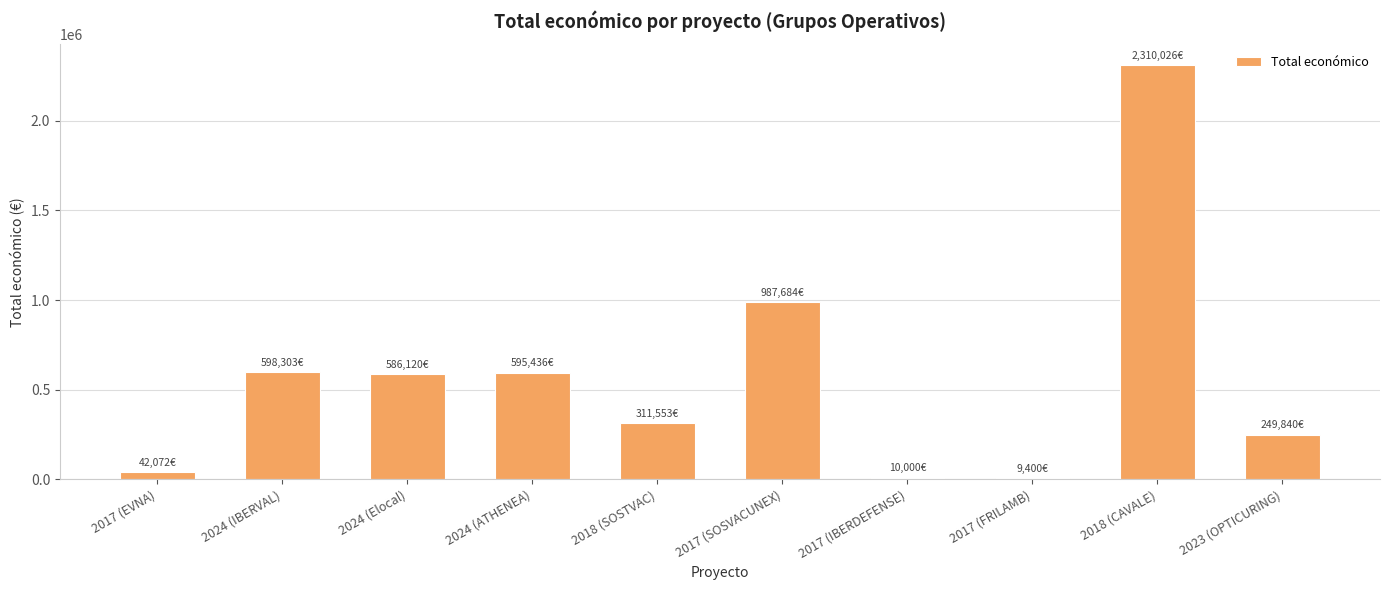

Which label corresponds to the largest value in the chart?

2018 (CAVALE)